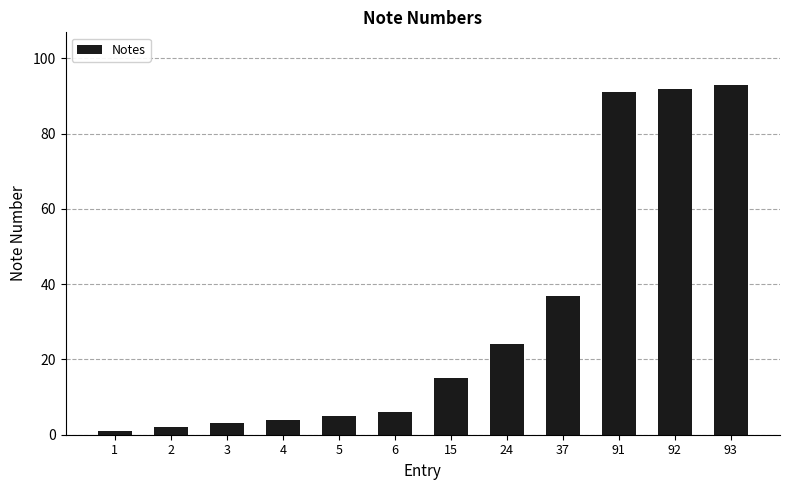

List the labels in order of value, largest first.

93, 92, 91, 37, 24, 15, 6, 5, 4, 3, 2, 1